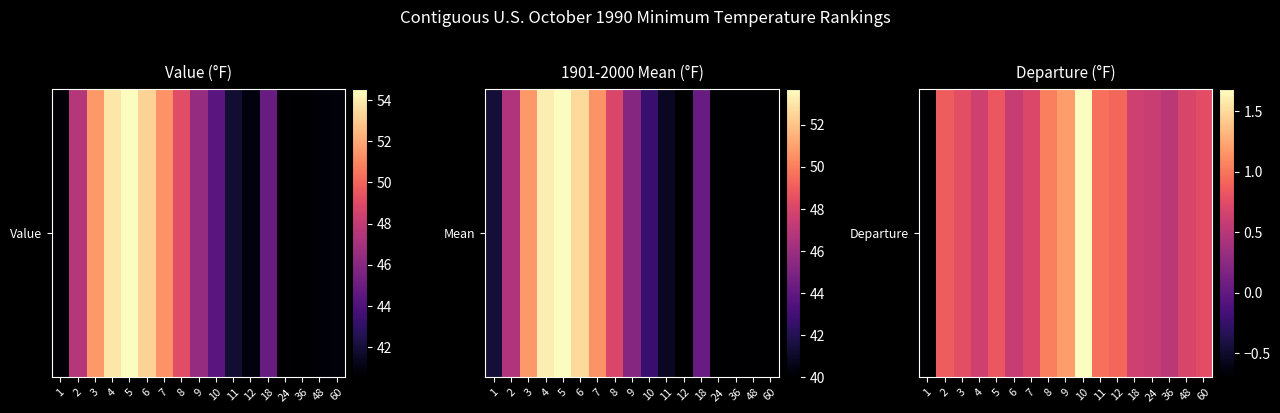

How many values exceed 0?

16